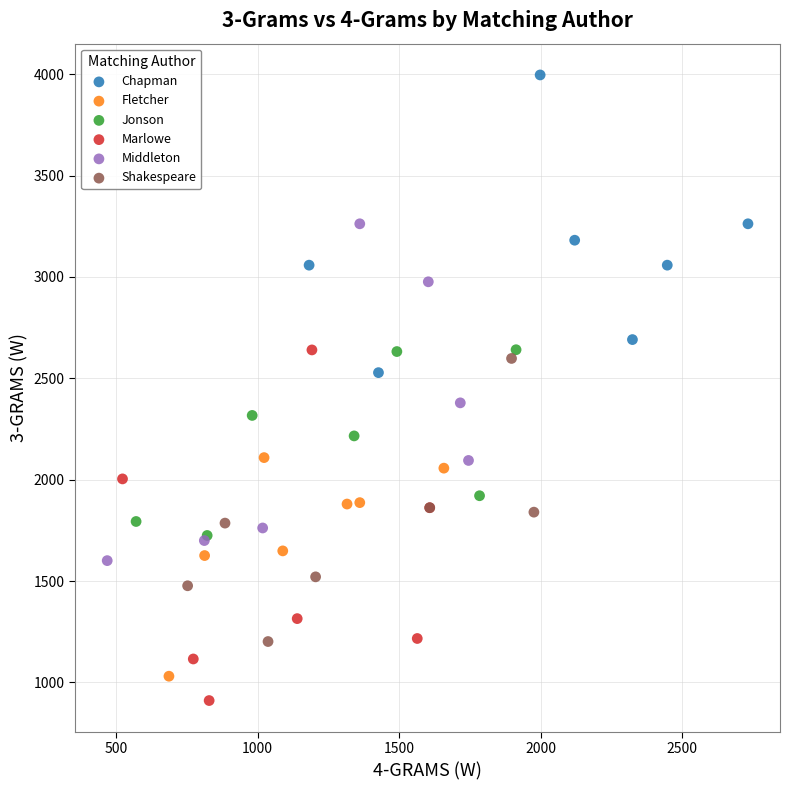

Which series contains the highest Y value?

Chapman